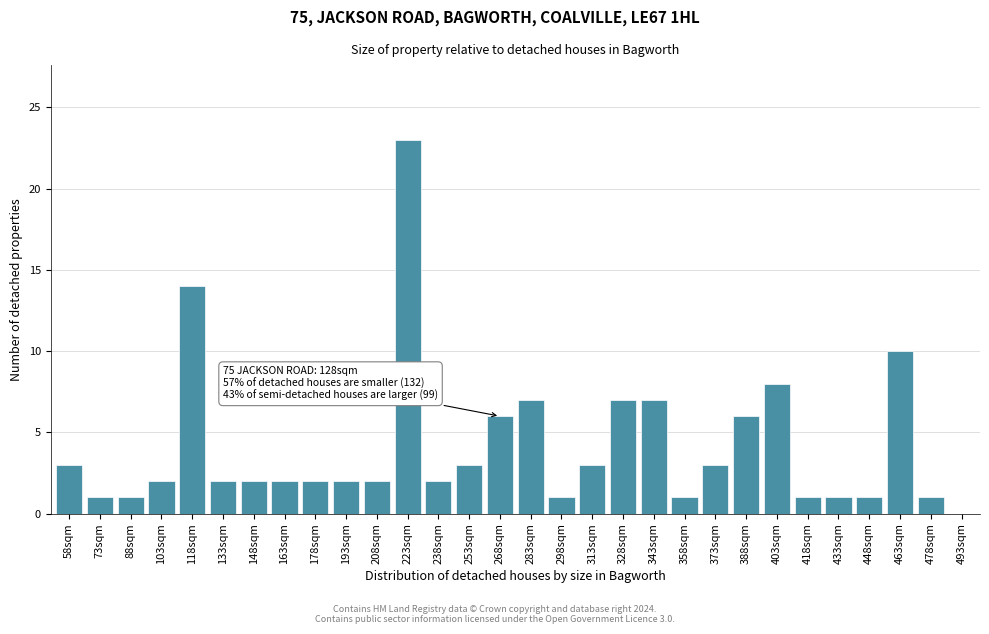

Reading right to left, extract all data points from this chart.

493sqm=0	478sqm=1	463sqm=10	448sqm=1	433sqm=1	418sqm=1	403sqm=8	388sqm=6	373sqm=3	358sqm=1	343sqm=7	328sqm=7	313sqm=3	298sqm=1	283sqm=7	268sqm=6	253sqm=3	238sqm=2	223sqm=23	208sqm=2	193sqm=2	178sqm=2	163sqm=2	148sqm=2	133sqm=2	118sqm=14	103sqm=2	88sqm=1	73sqm=1	58sqm=3